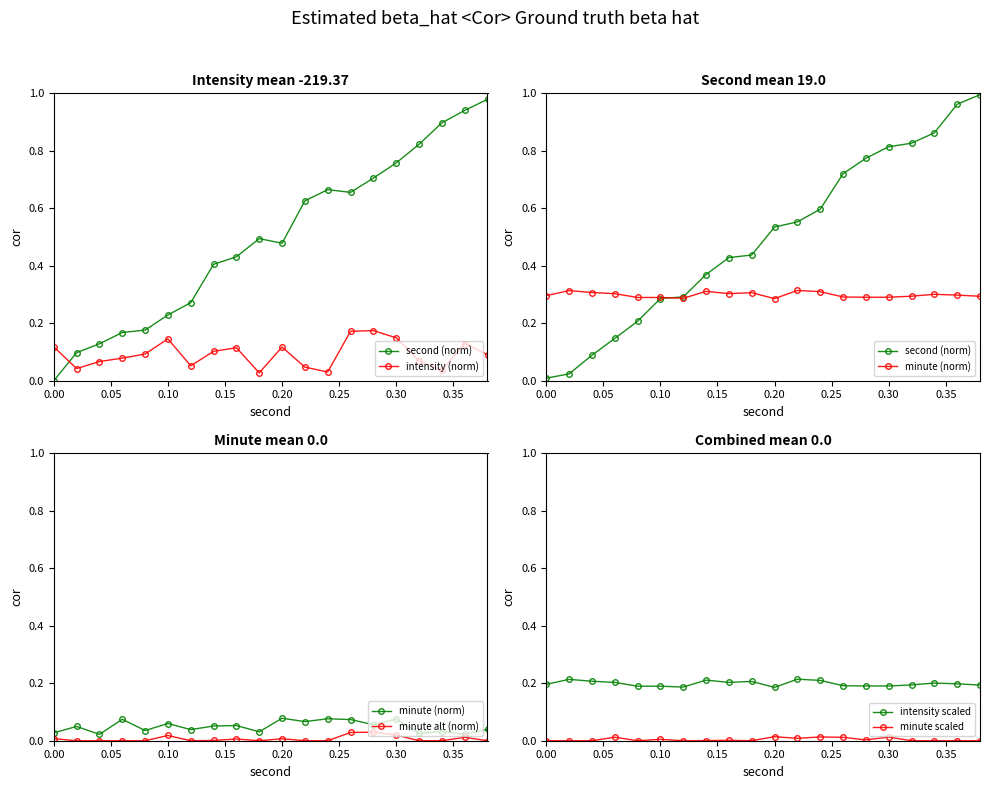

The value of intensity scaled at 0.10 is 0.1. True or false?

False